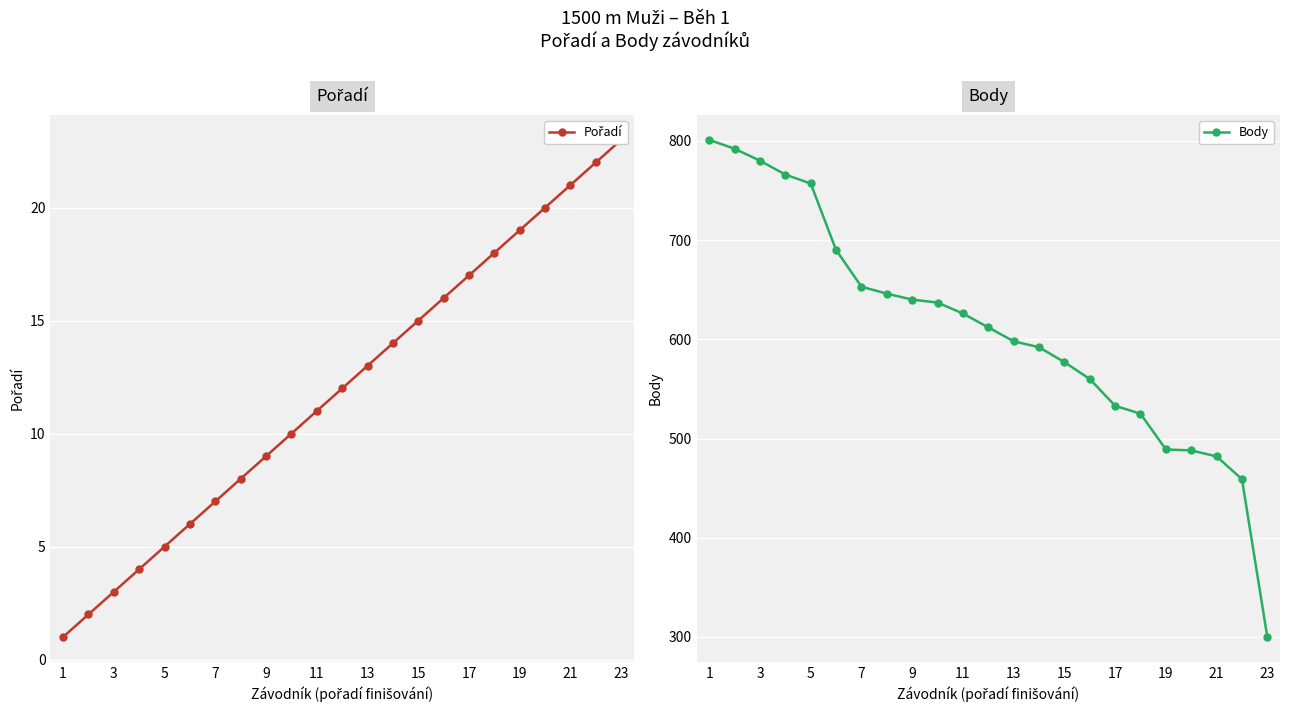

The Body series shows 382 at 11. True or false?

False